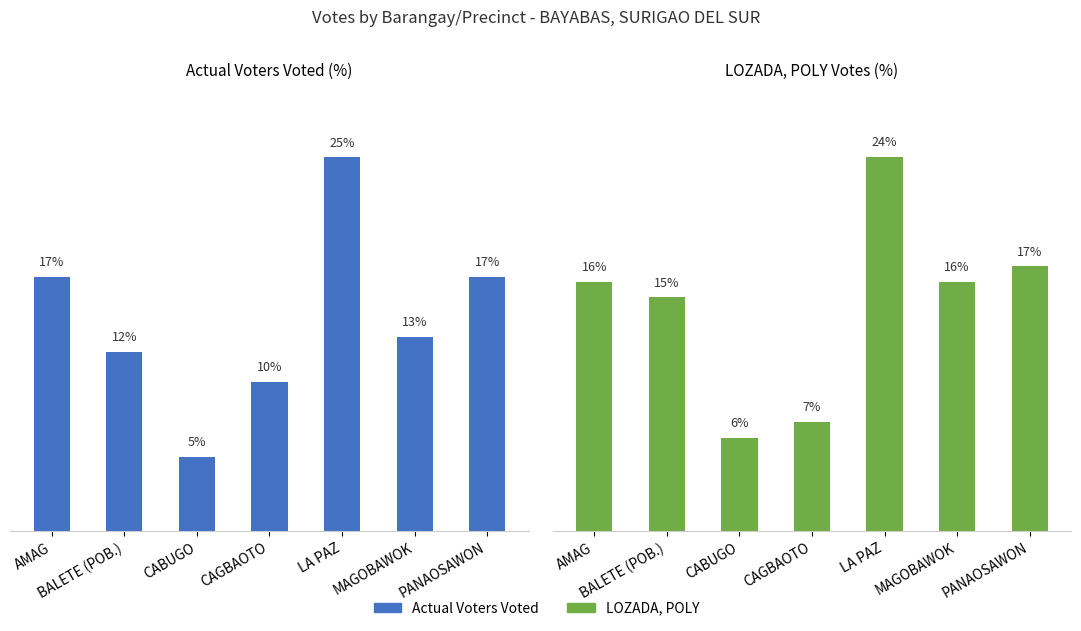

Reading right to left, transcribe all the data shown in this chart.

Actual Voters Voted: 17	13	25	10	5	12	17
LOZADA, POLY: 17	16	24	7	6	15	16